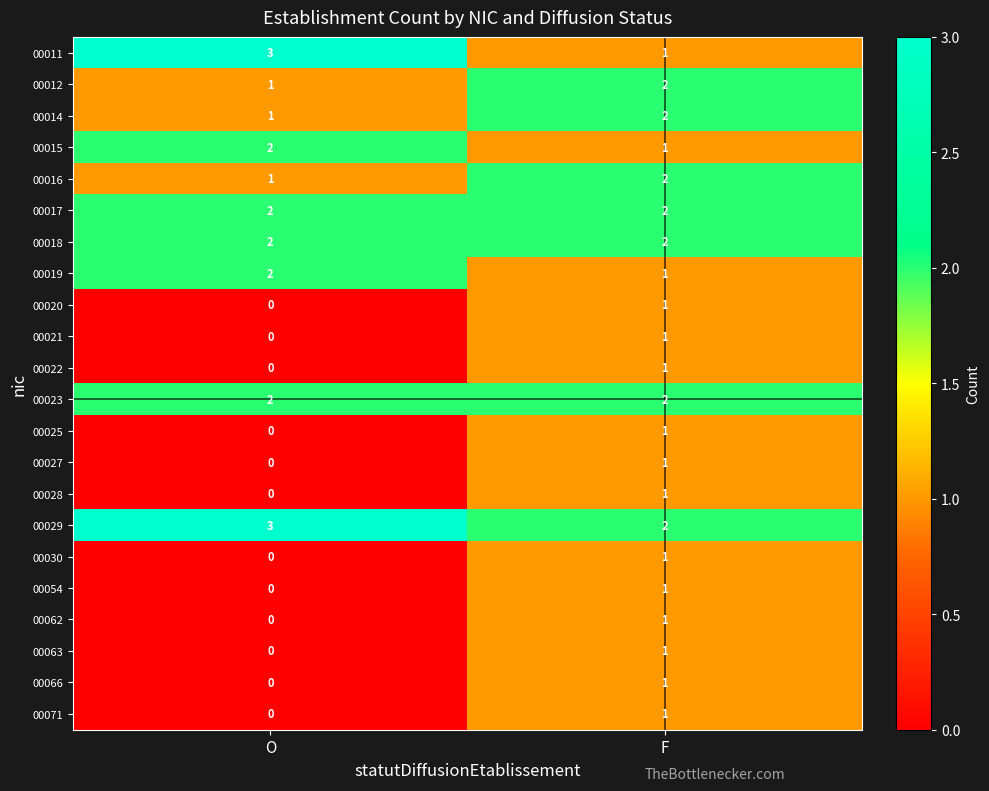

Count the number of categories in the chart.

2